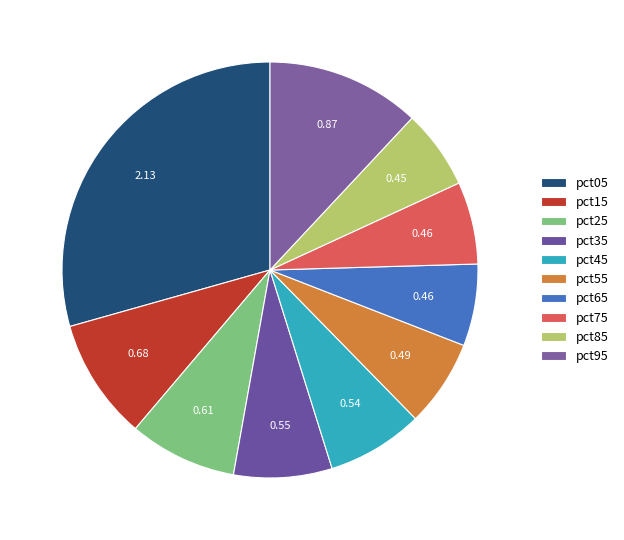

To the nearest percent, what is the average slice percentage?

10%